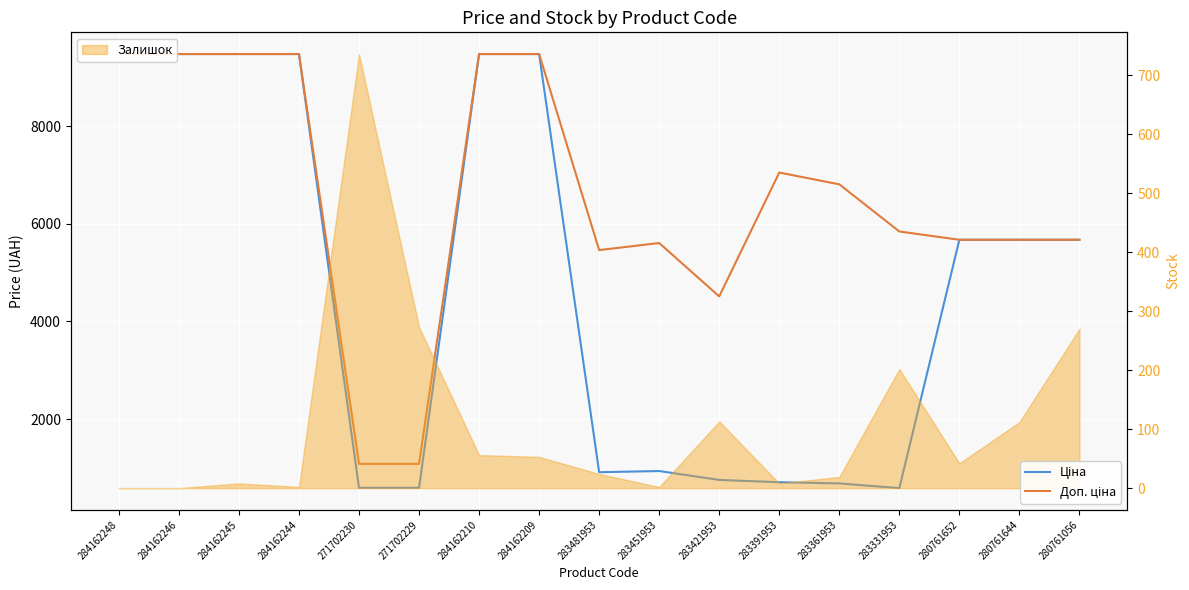

Which category has the highest value across all series?

284162248